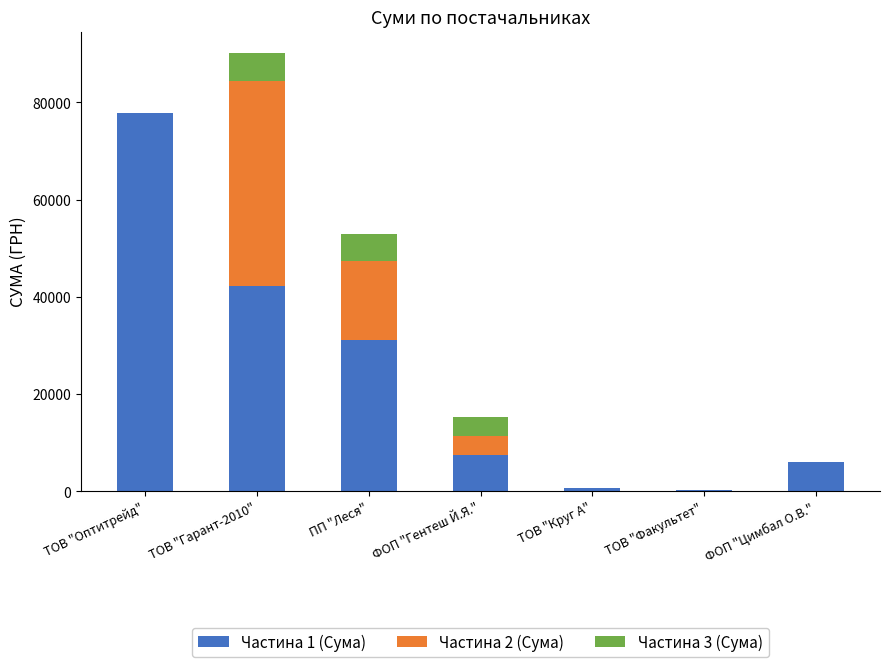

Which category has the highest value in the Частина 1 (Сума) series?

ТОВ "Оптитрейд"